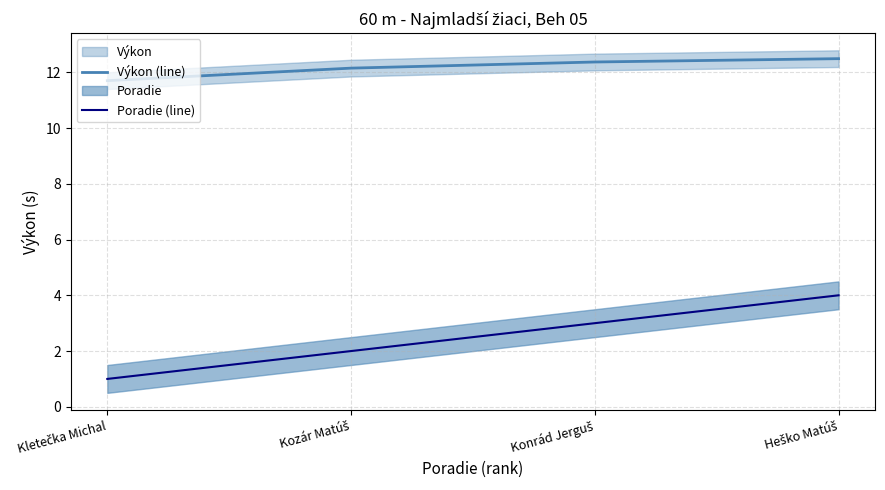

What is the approximate value of Poradie (line) at Kletečka Michal?

1.0